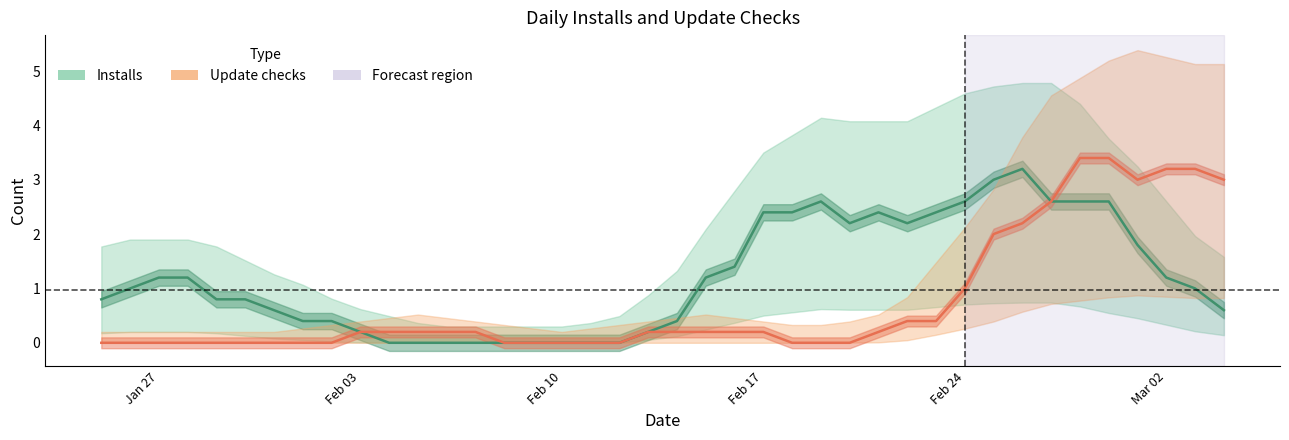

True or false: Installs has a value of 1.2 at Jan 27.

True